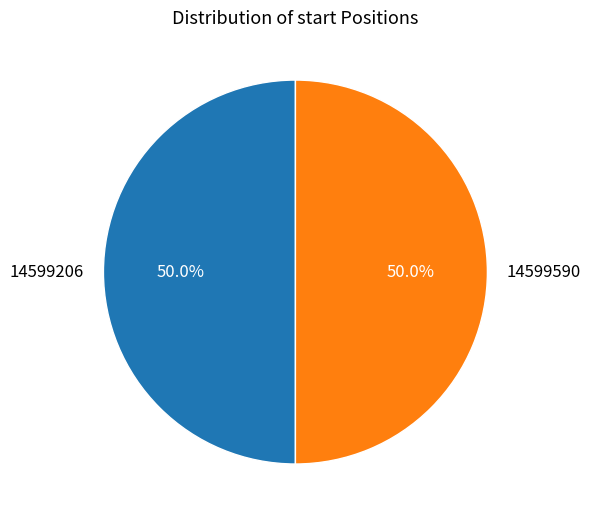

What is the total percentage of 14599590 and 14599206?

100.0%